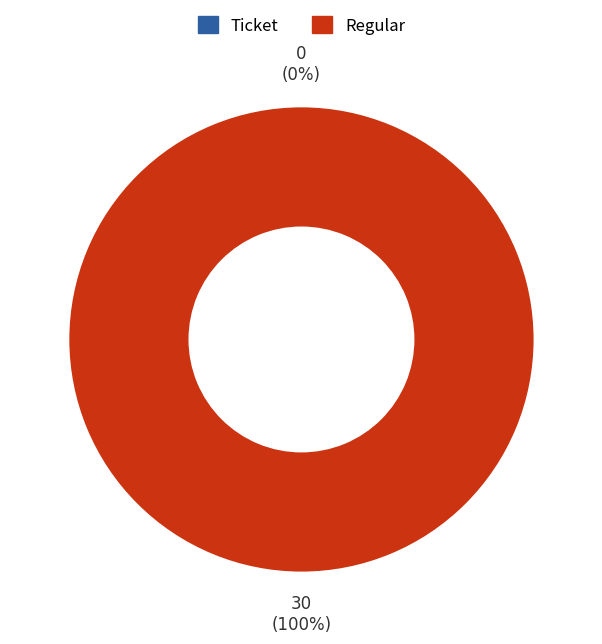

What is the largest slice in the pie chart?

Regular (io_index=30)